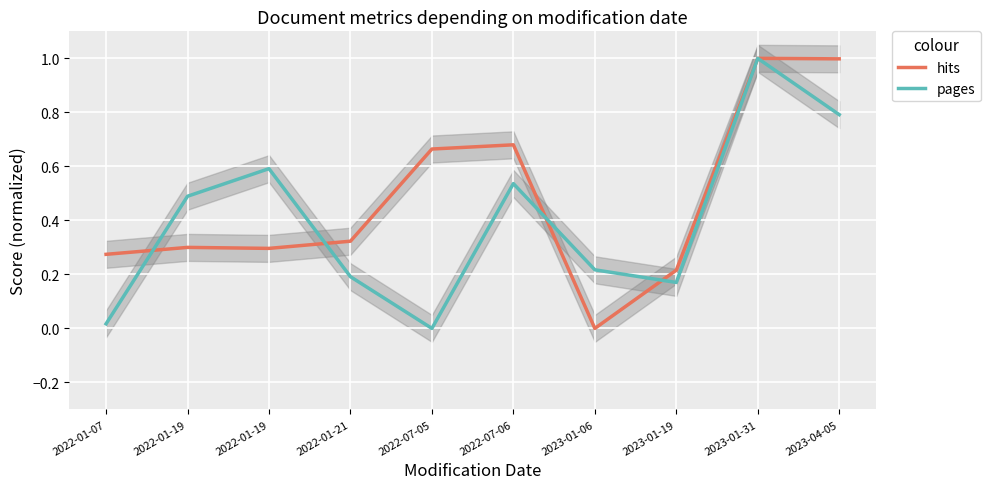

Which series has the largest total across all categories?

hits